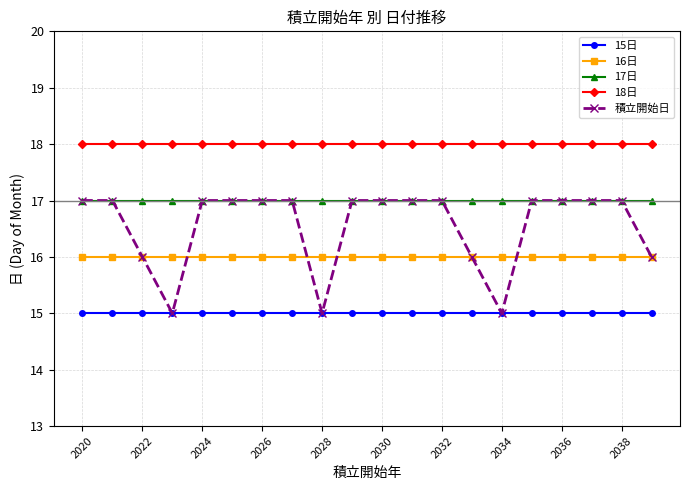

Which series has the largest range (max minus min)?

積立開始日